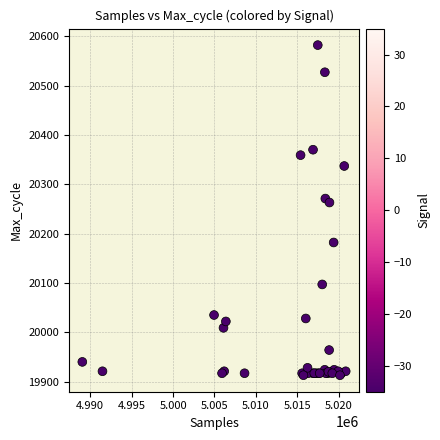

What Y value in the scatter plot is closest to 20247?

20263